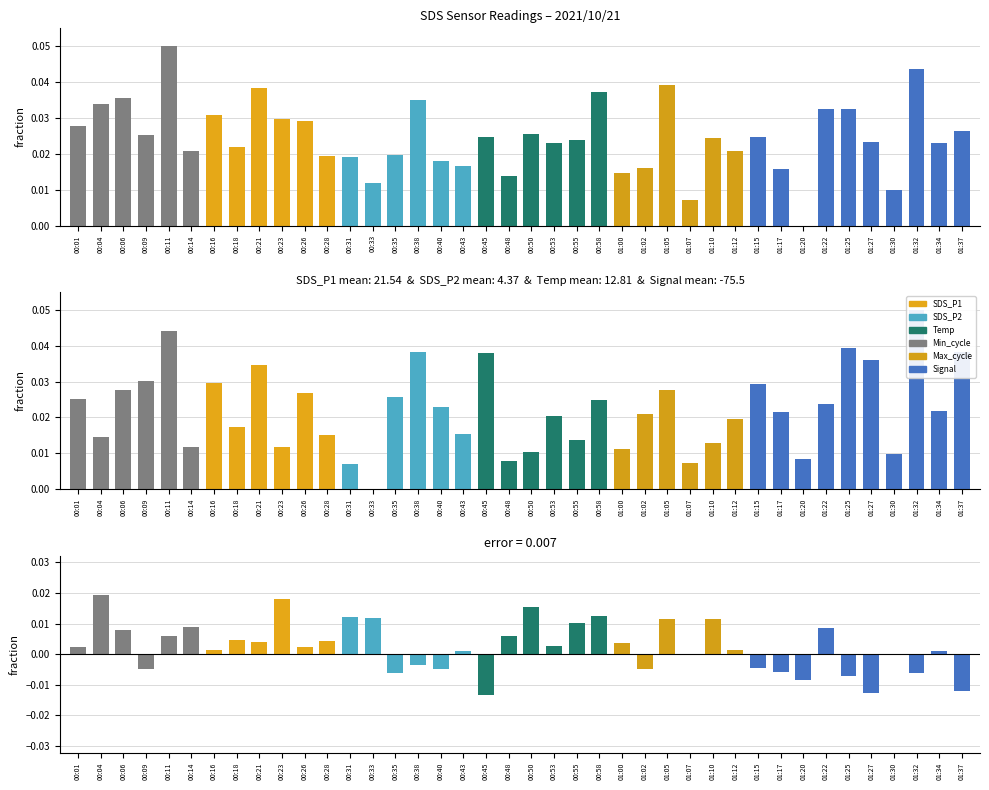

What is the total value across all series at 00:23?

0.1